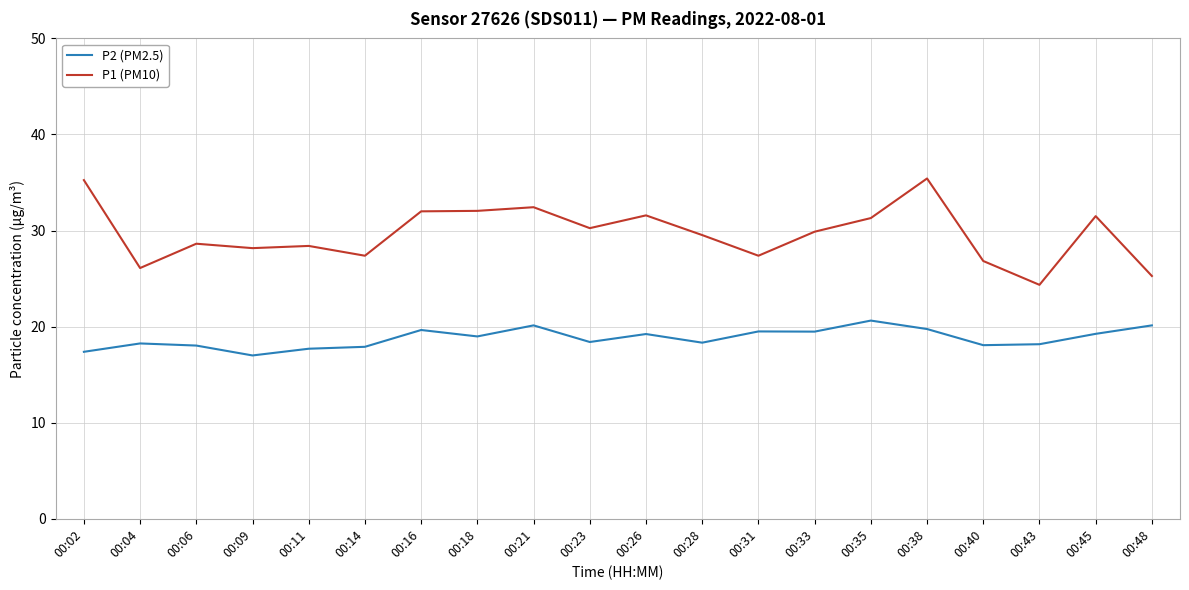

Which series has the widest spread of values?

P1 (PM10)